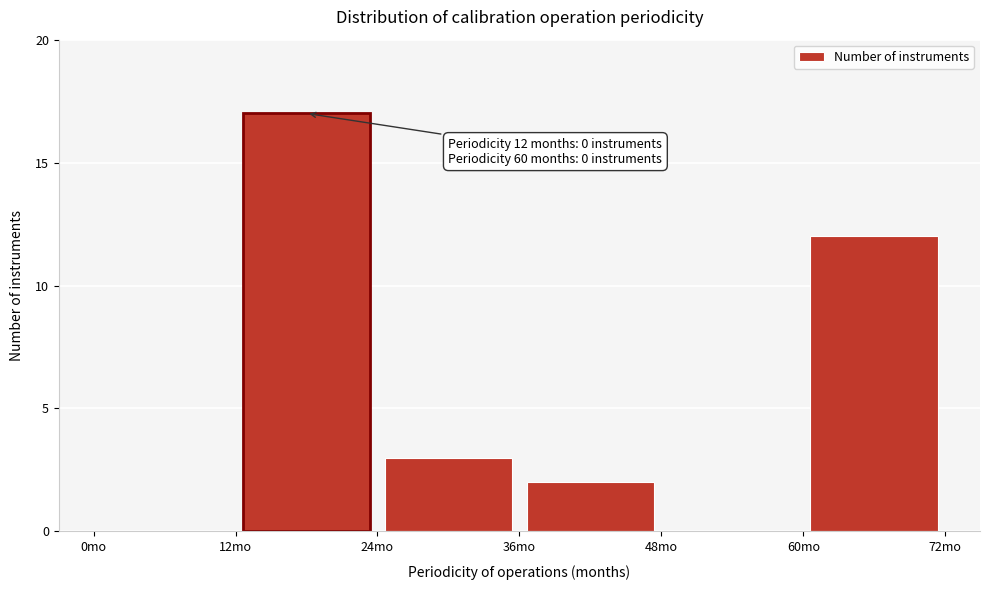

Which range on the x-axis has the tallest bar?

12 to 24